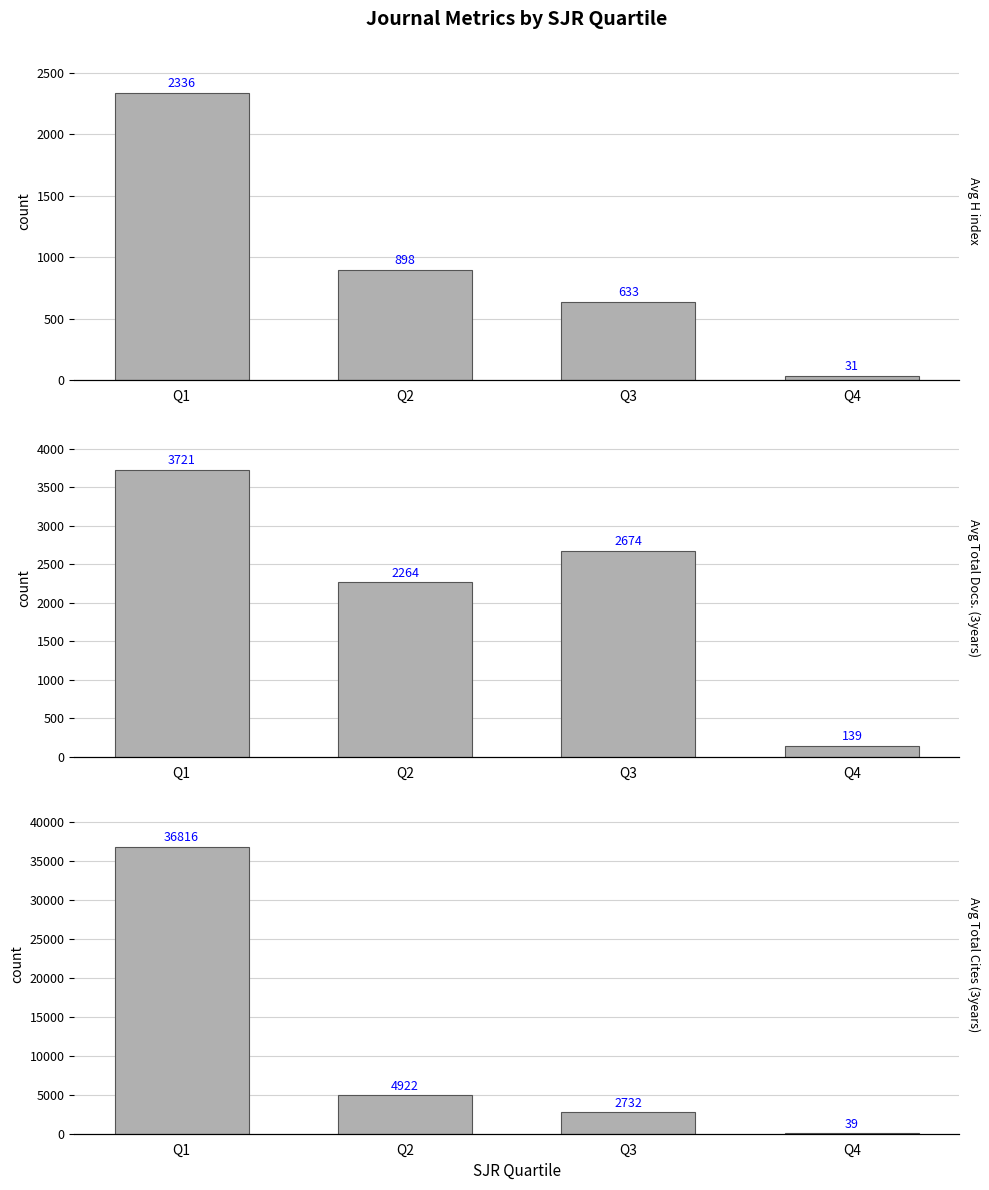

Where does the Avg H index series first go above 898?

Q1